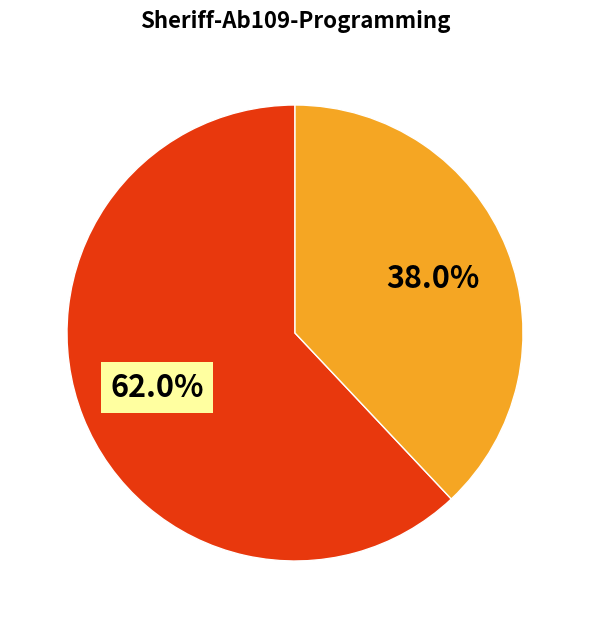

Is there a majority slice in this chart?

Yes